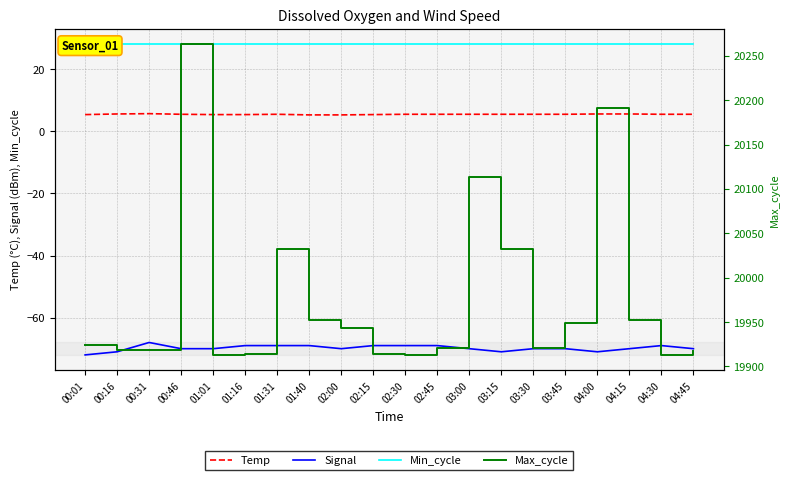

What is the difference between the Temp values at 00:16 and 01:16?

0.2